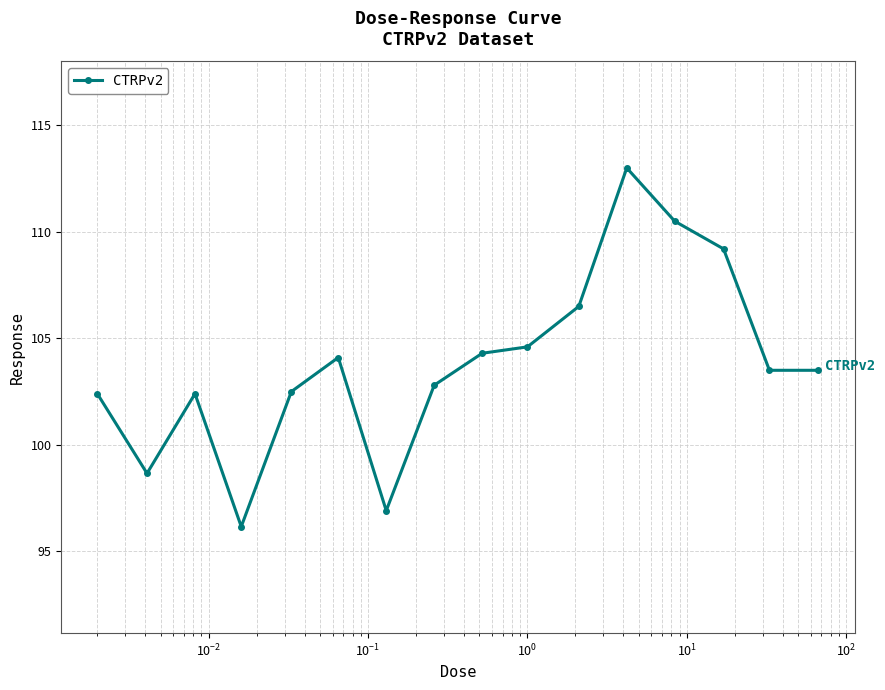

True or false: there are more than 1 points higher than both neighbors.

True